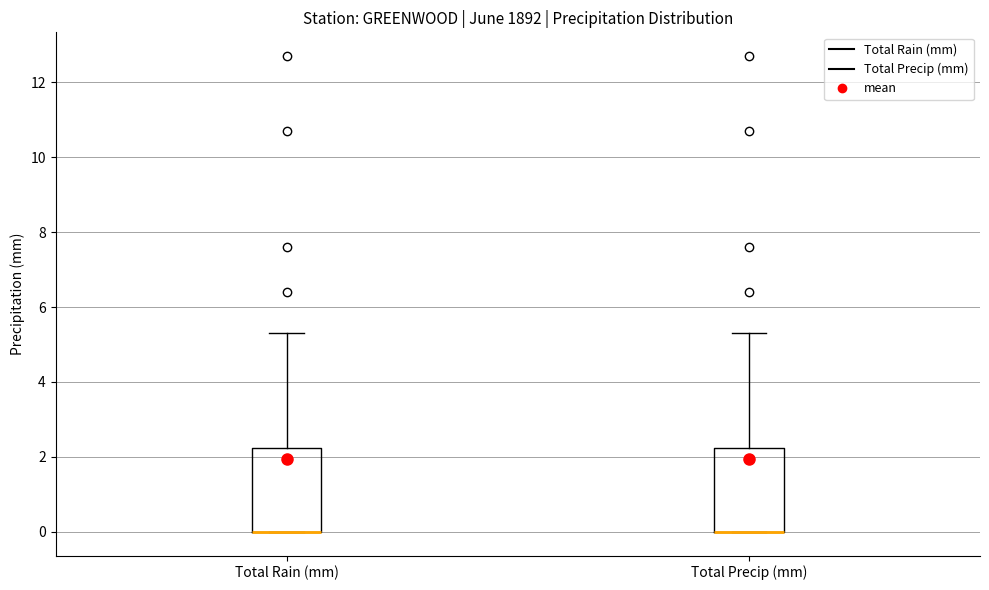

Where does the upper whisker of the box for Total Rain (mm) end on the y-axis? The values are not printed on the chart, so give them approximately, as read against the axis.

5.4